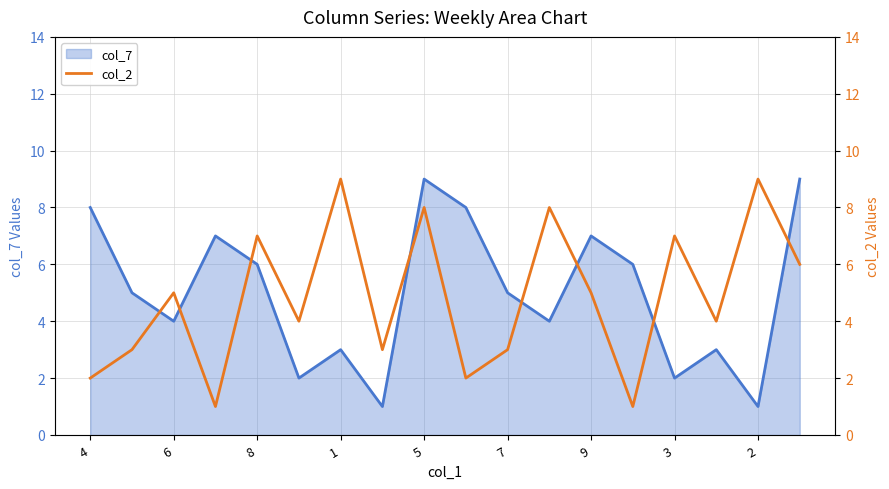

Which has a higher value, 1 or 12?

12